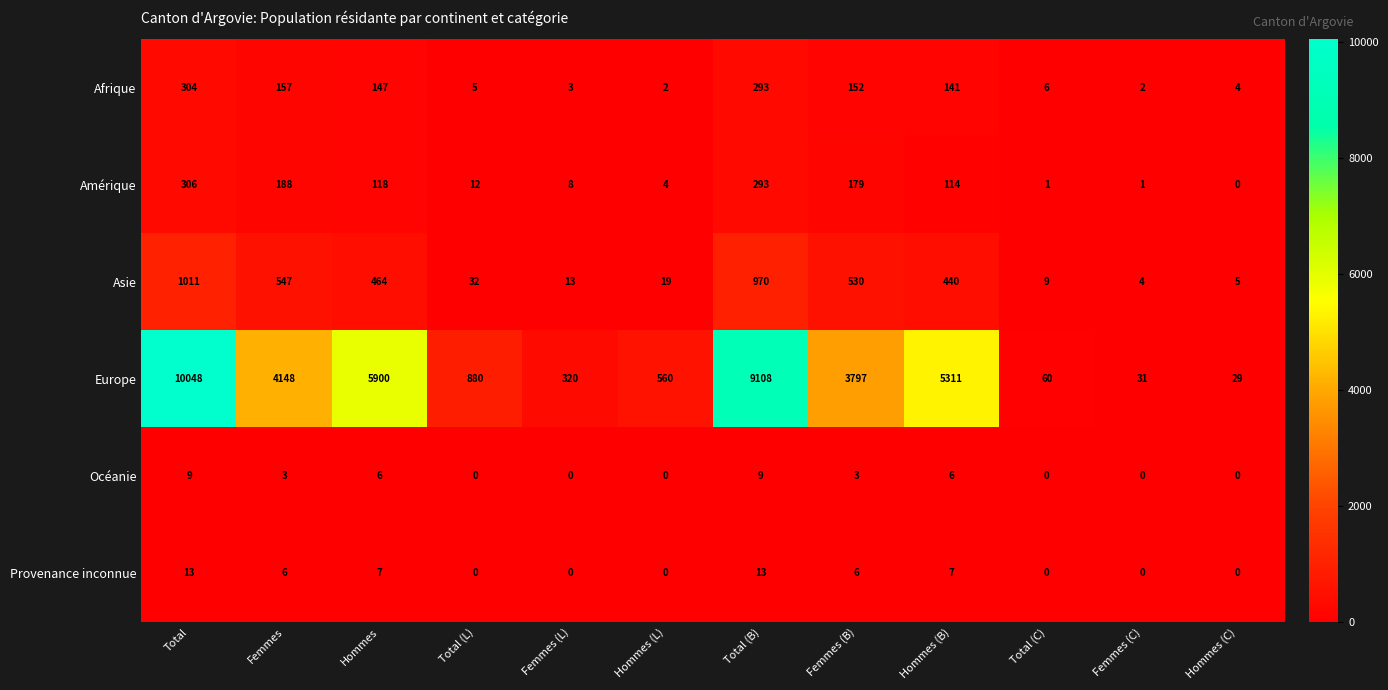

What is the total value across all series at Total?

11691